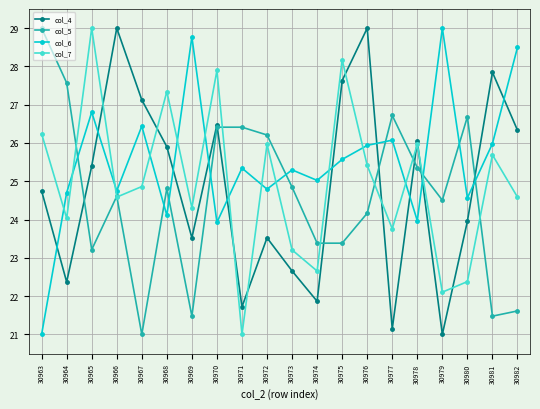

Where is col_4 nearest to the value 25?

30963